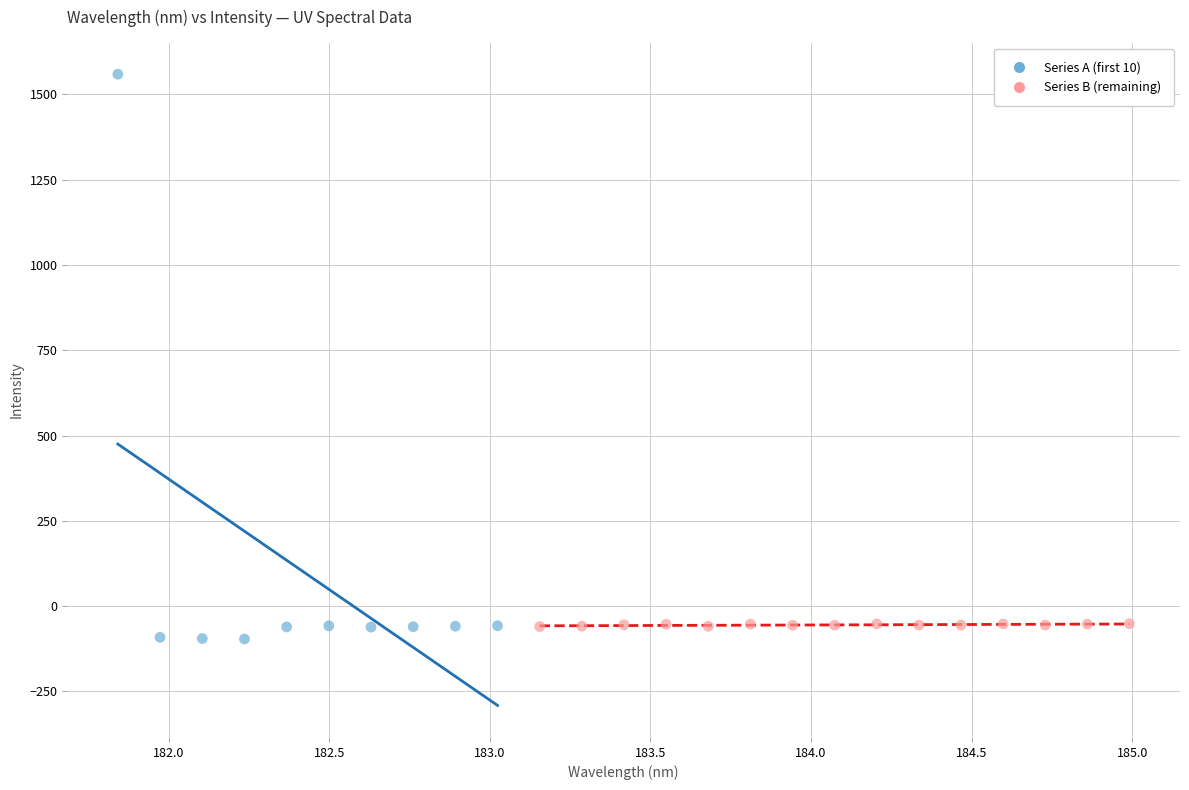

Which series contains the lowest Y value?

Series A (first 10)